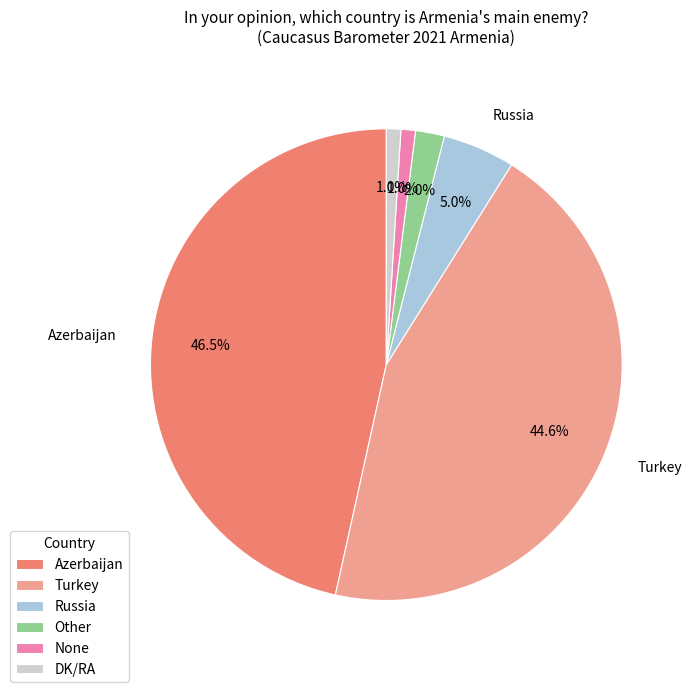

What portion of the pie excludes Turkey?

55.4%